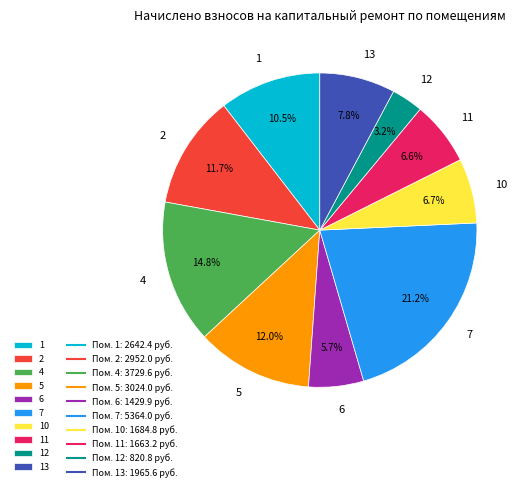

What percentage is NOT represented by 2?

88.3%